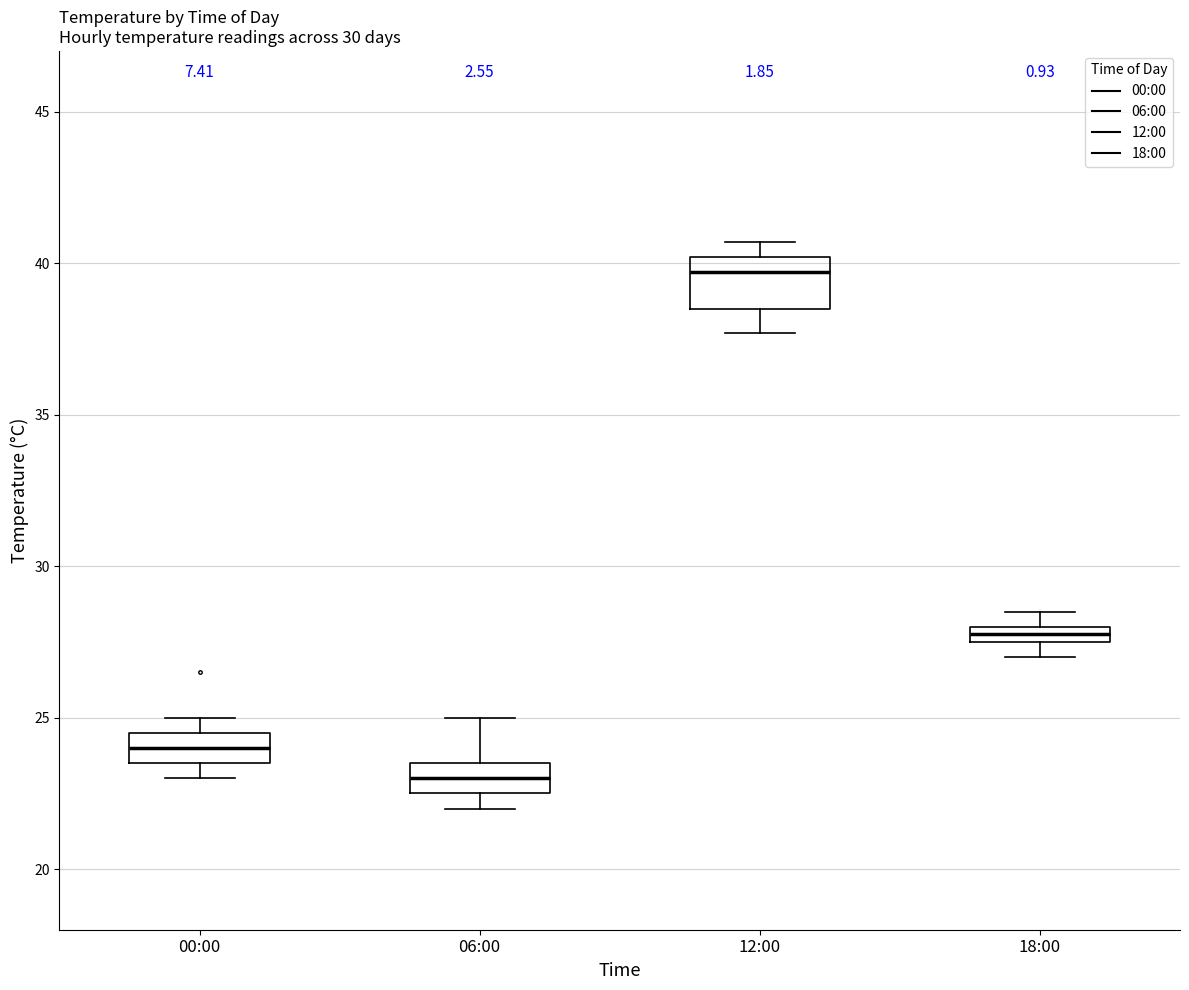

Where does the upper whisker of the box for 06:00 end on the y-axis? The values are not printed on the chart, so give them approximately, as read against the axis.

25.0